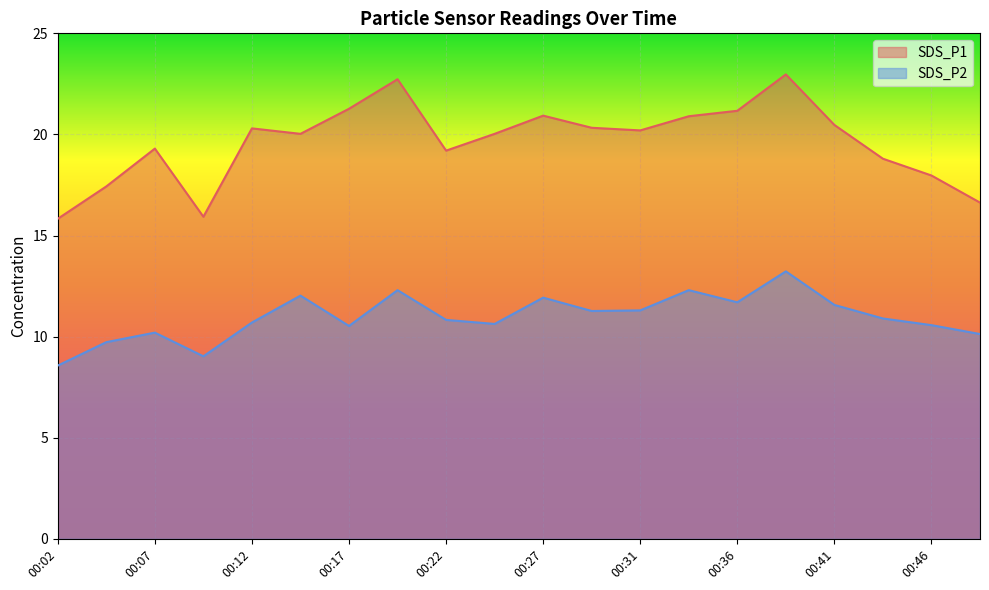

At which category does the chart reach its peak across all series?

00:39